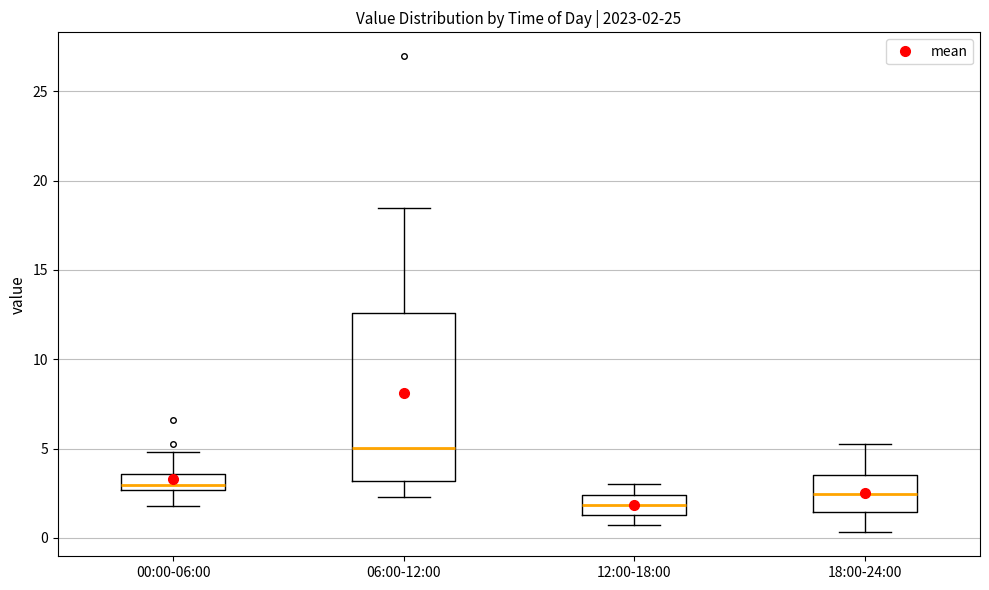

Which box is the tallest, from its lower edge to its upper edge?

06:00-12:00